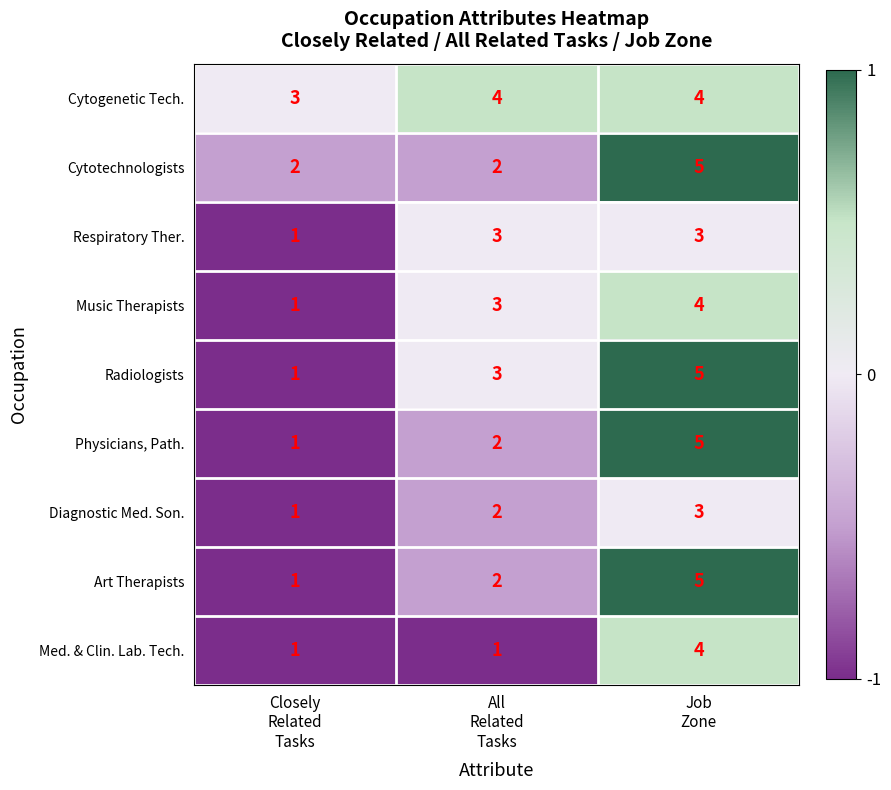

What is the sum of all Radiologists values?

9